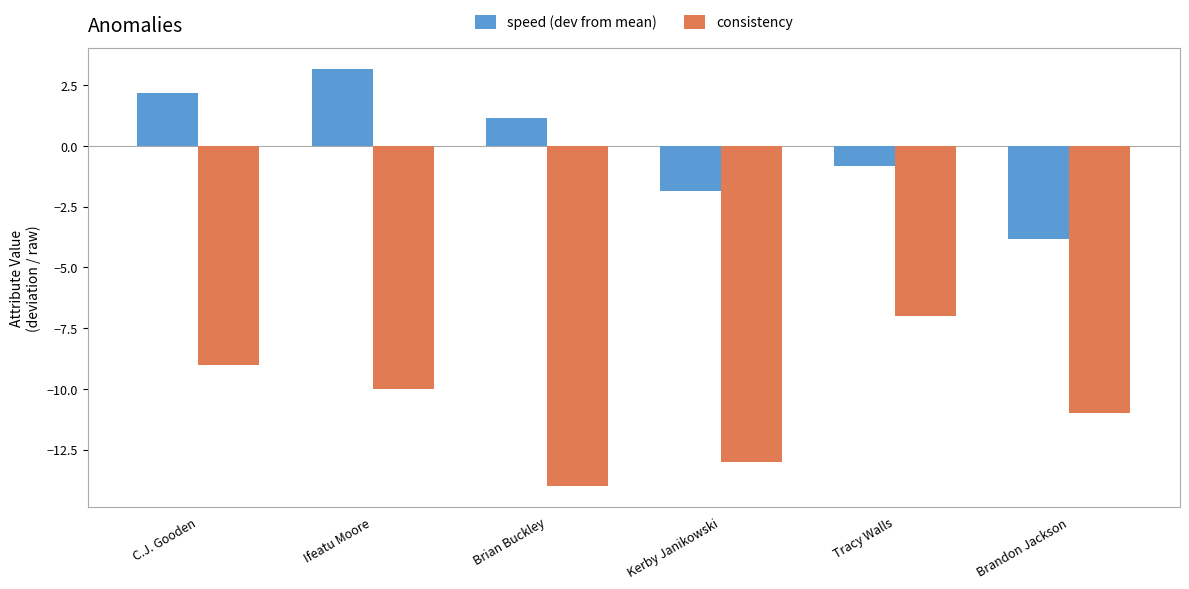

Is it true that consistency equals -10.8 at Tracy Walls?

False